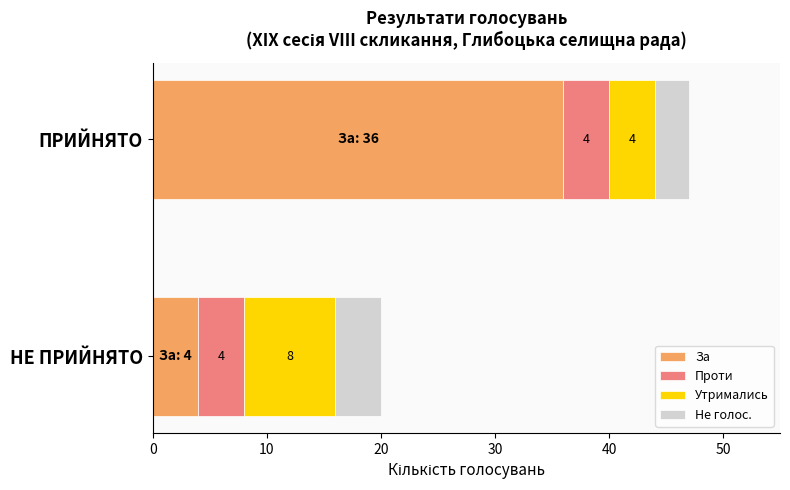

The За series shows 17 at ПРИЙНЯТО. True or false?

False